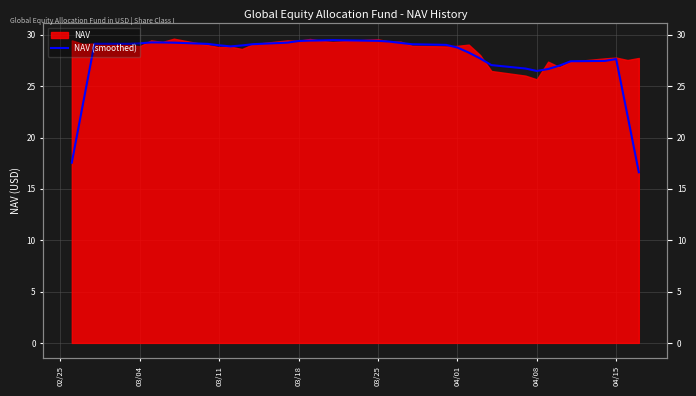

What is the change in value from 03/18 to 29?

-2.6